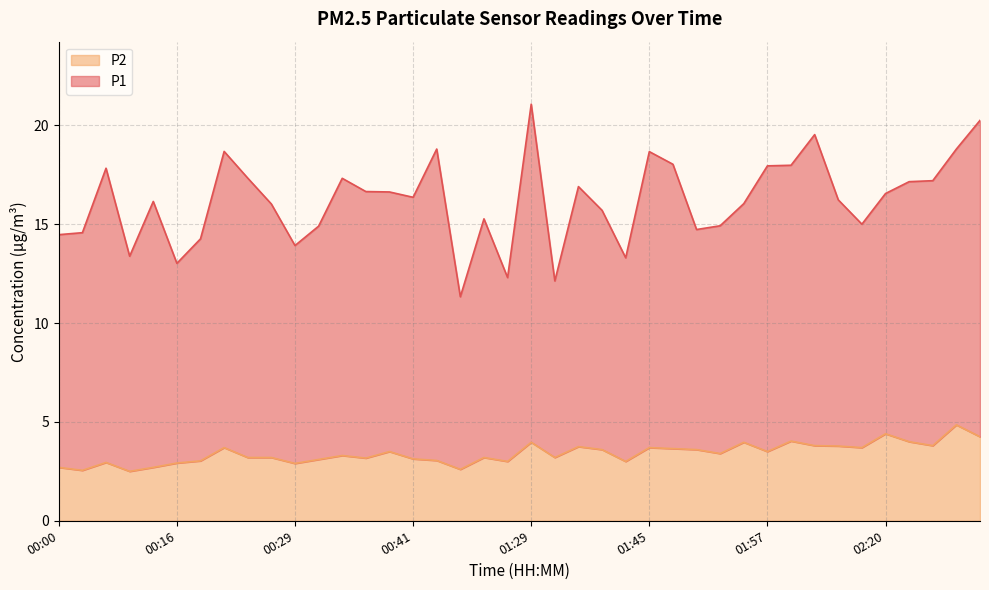

What is the average value?

3.4